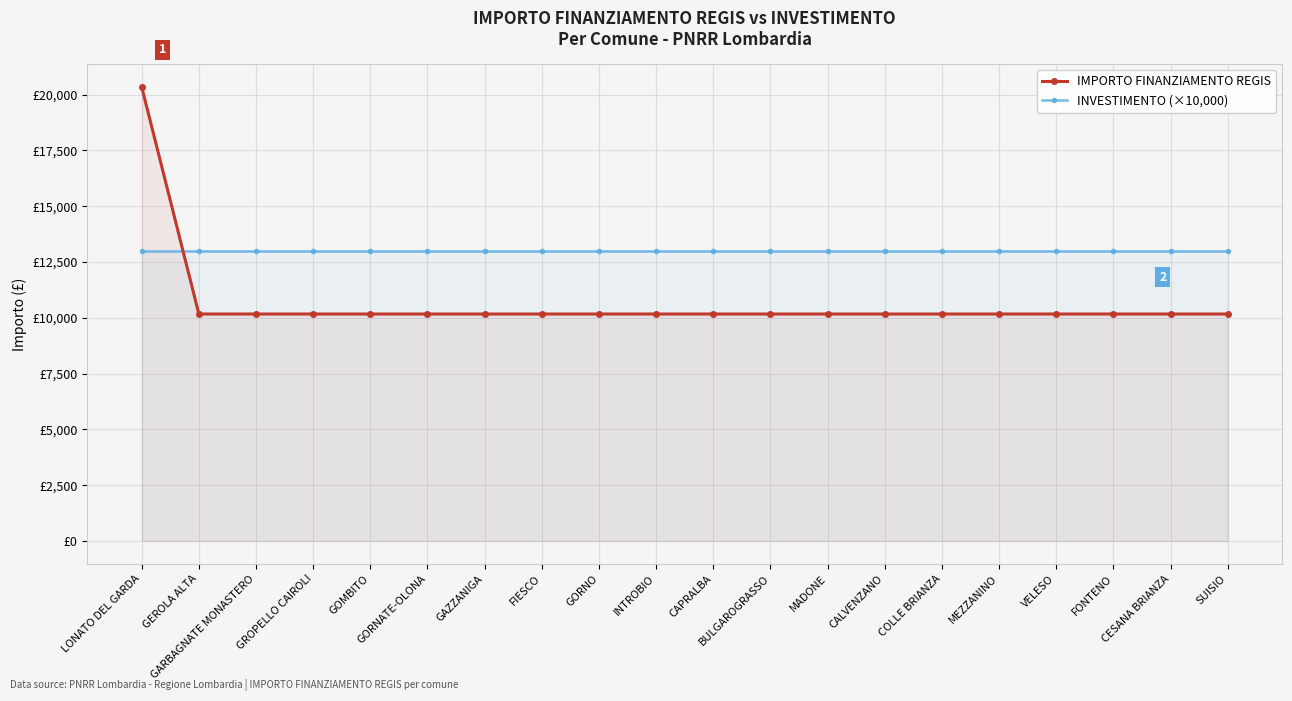

Reading right to left, transcribe all the data shown in this chart.

IMPORTO FINANZIAMENTO REGIS: 10172	10172	10172	10172	10172	10172	10172	10172	10172	10172	10172	10172	10172	10172	10172	10172	10172	10172	10172	20344
INVESTIMENTO (×10,000): 13000	13000	13000	13000	13000	13000	13000	13000	13000	13000	13000	13000	13000	13000	13000	13000	13000	13000	13000	13000